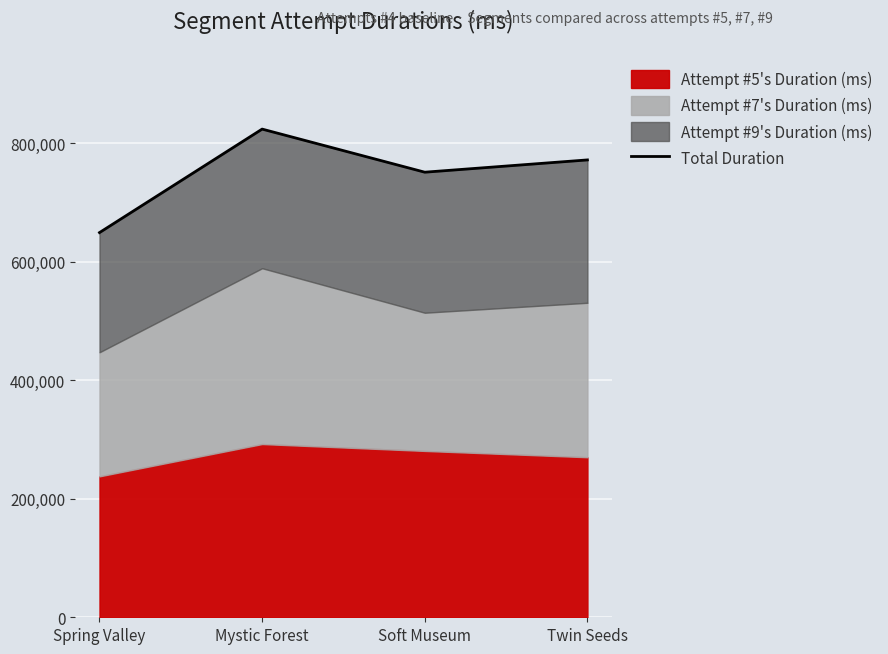

Rank the categories by value from lowest to highest.

Spring Valley, Soft Museum, Twin Seeds, Mystic Forest